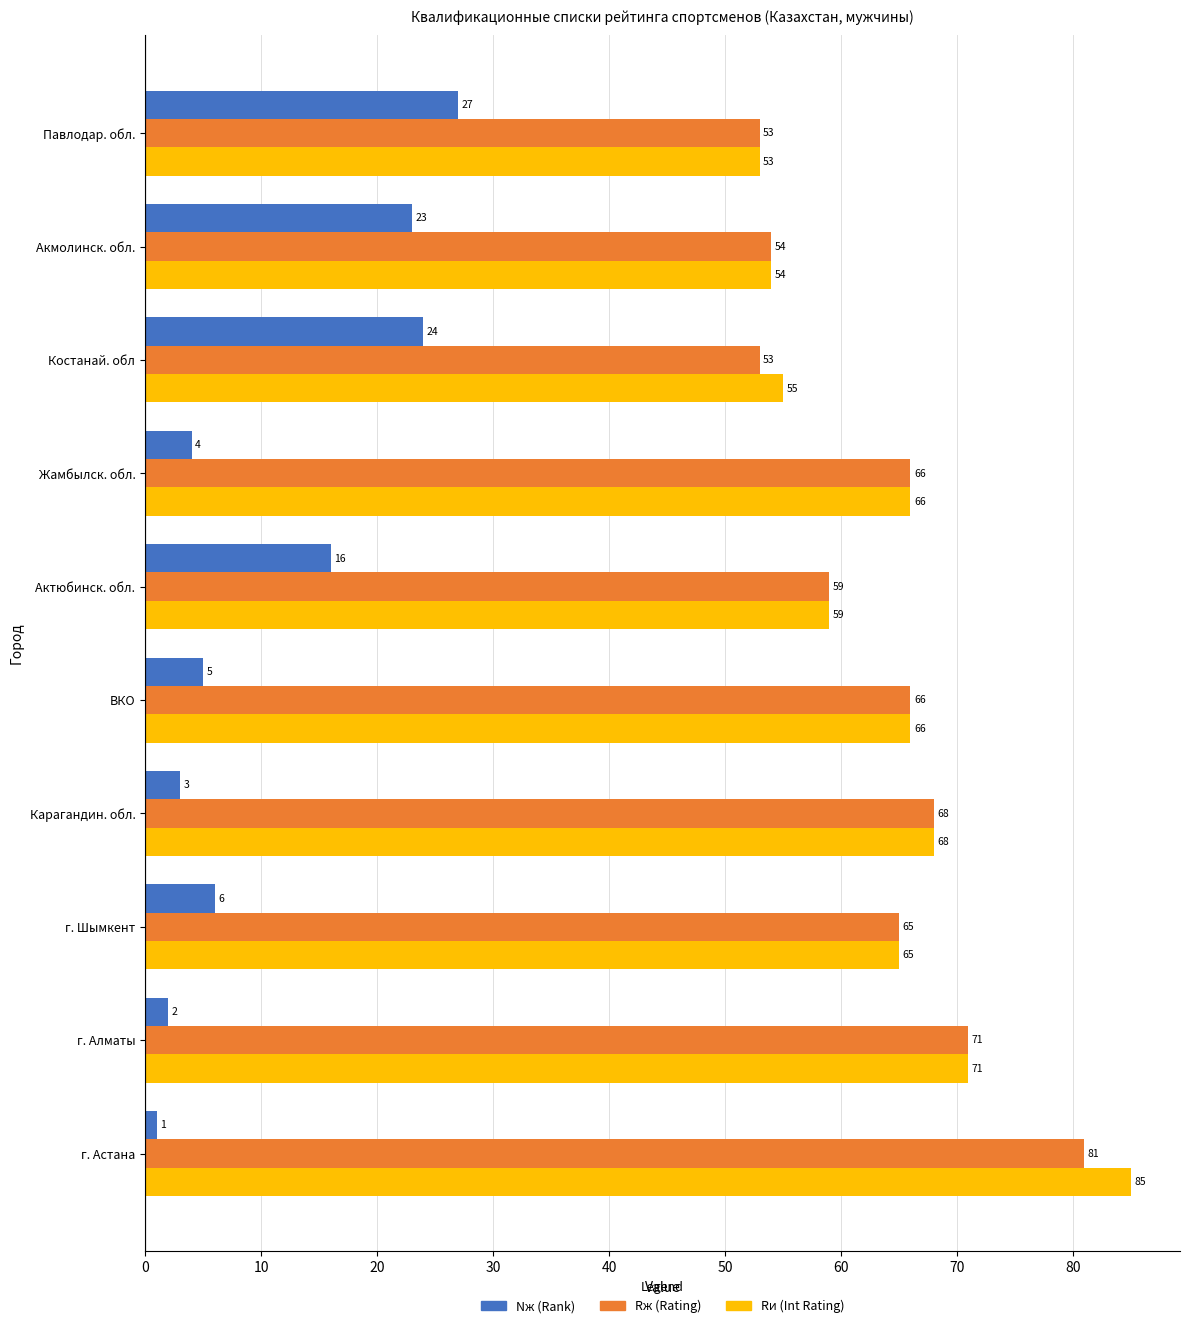

Rank the series by their maximum value, from lowest to highest.

Nж (Rank), Rж (Rating), Rи (Int Rating)